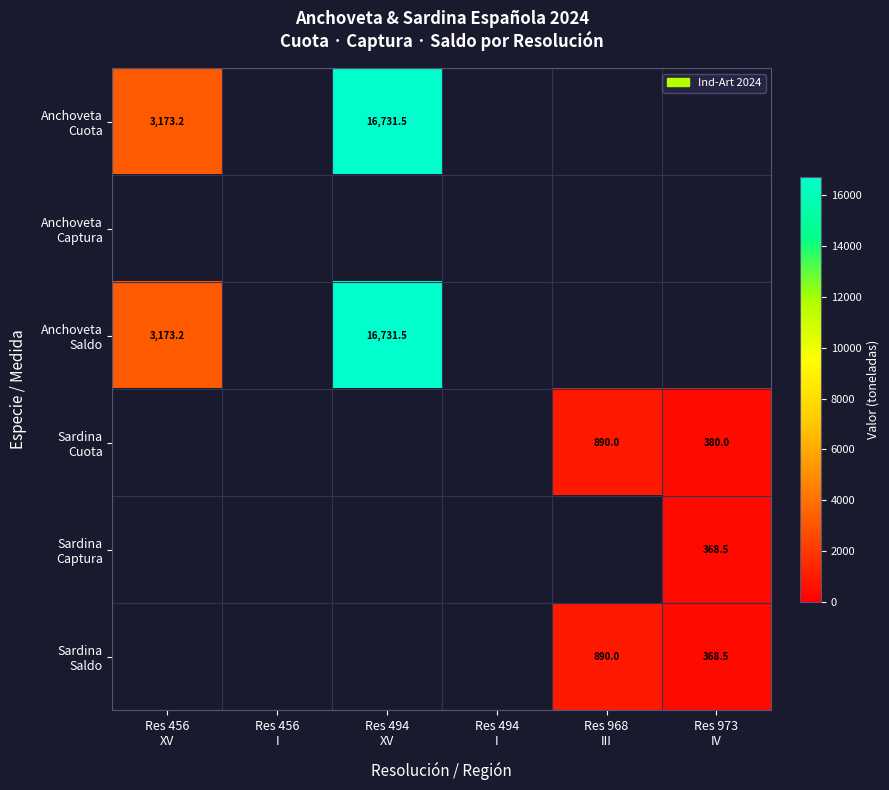

Which category has the highest value across all series?

Res 494
XV